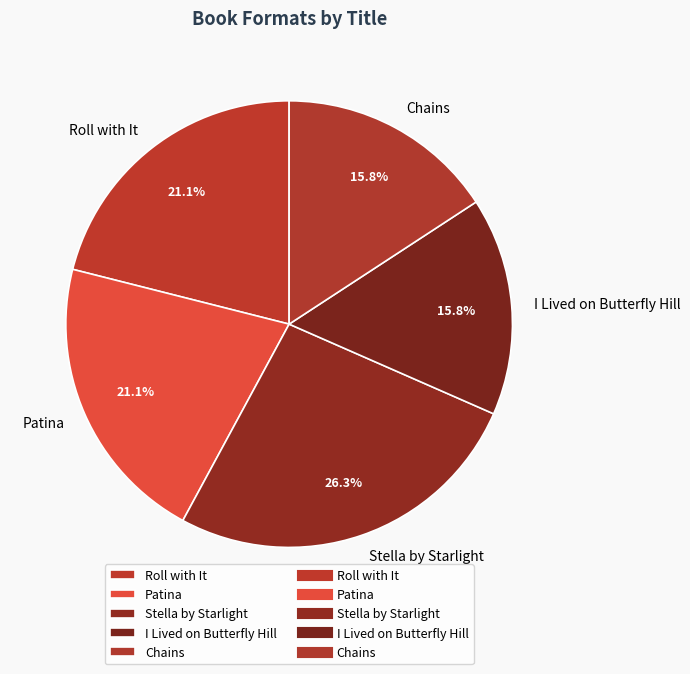

Is there any slice that represents more than half of the pie?

No